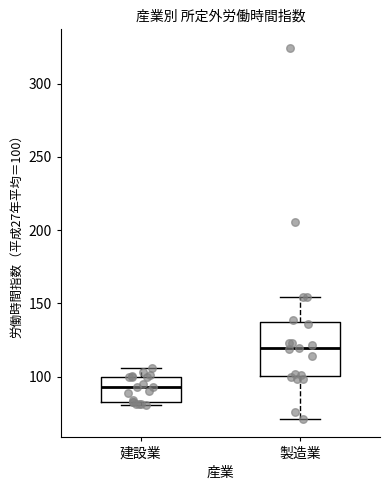

Reading left to right, transcribe this box plot: for each box, give where its median line is, the range the box spans, and where its two whiskers end, as read against the y-axis. The values are not printed on the chart, so give them approximately, as read against the axis.

建設業: median 95, box 85 to 100, whiskers 80 to 105
製造業: median 120, box 100 to 135, whiskers 70 to 155